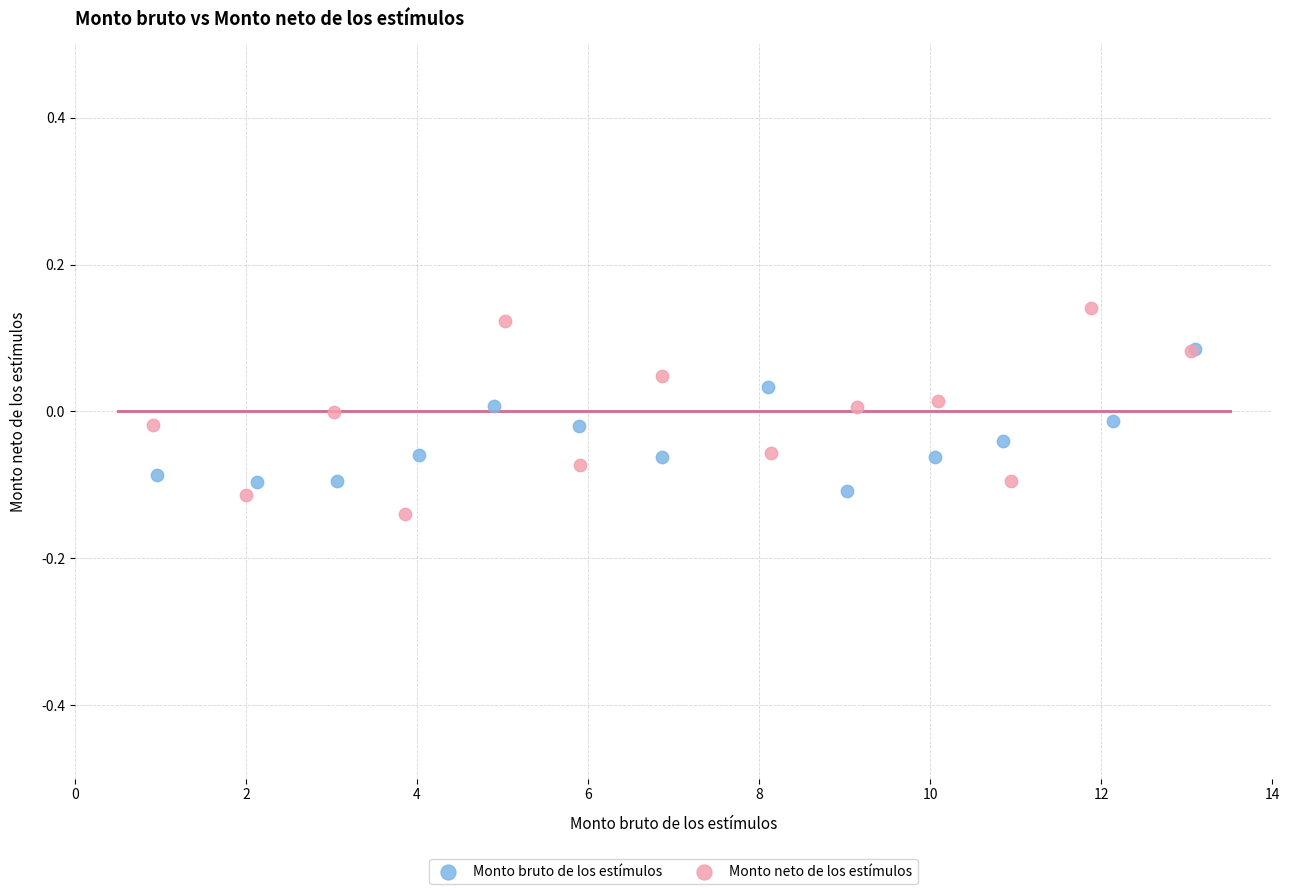

Which series contains the highest Y value?

Monto neto de los estímulos